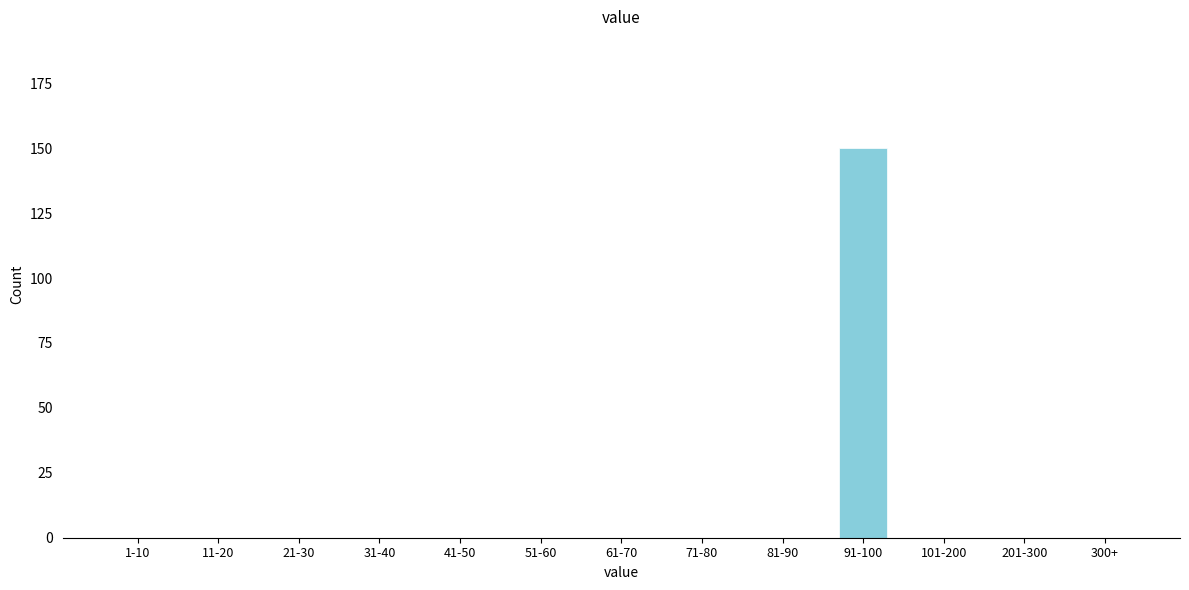

Reading left to right, list all the values displayed in this chart.

1-10=0	11-20=0	21-30=0	31-40=0	41-50=0	51-60=0	61-70=0	71-80=0	81-90=0	91-100=150	101-200=0	201-300=0	300+=0